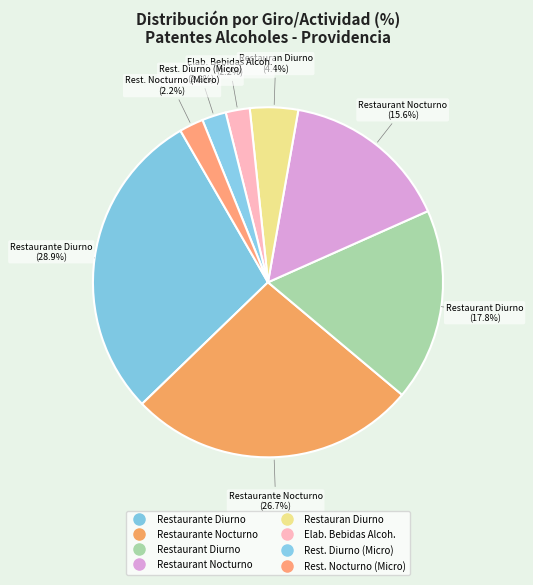

Count the number of slices in the pie.

8